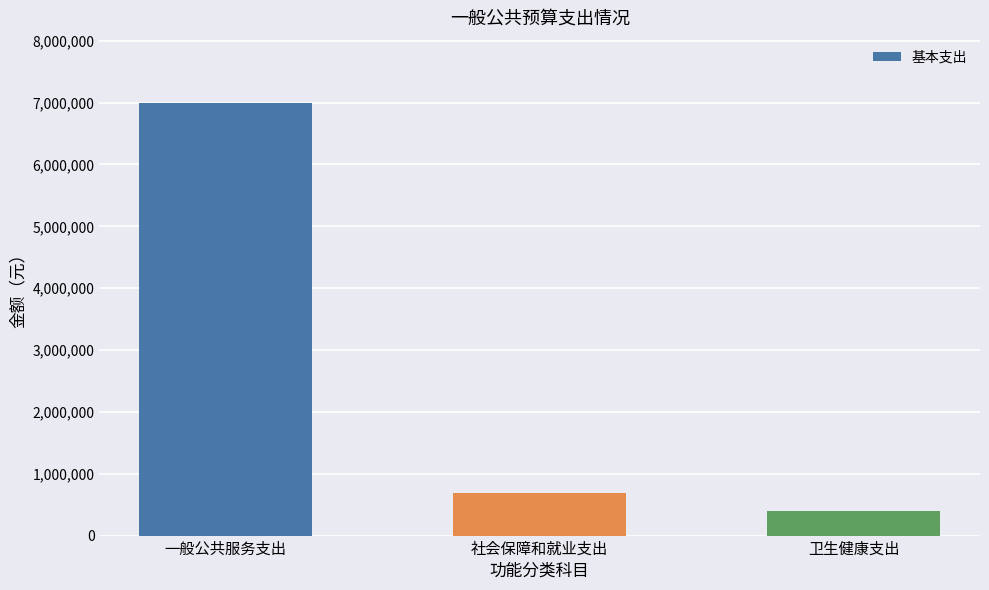

Between 一般公共服务支出 and 社会保障和就业支出, which is larger?

一般公共服务支出